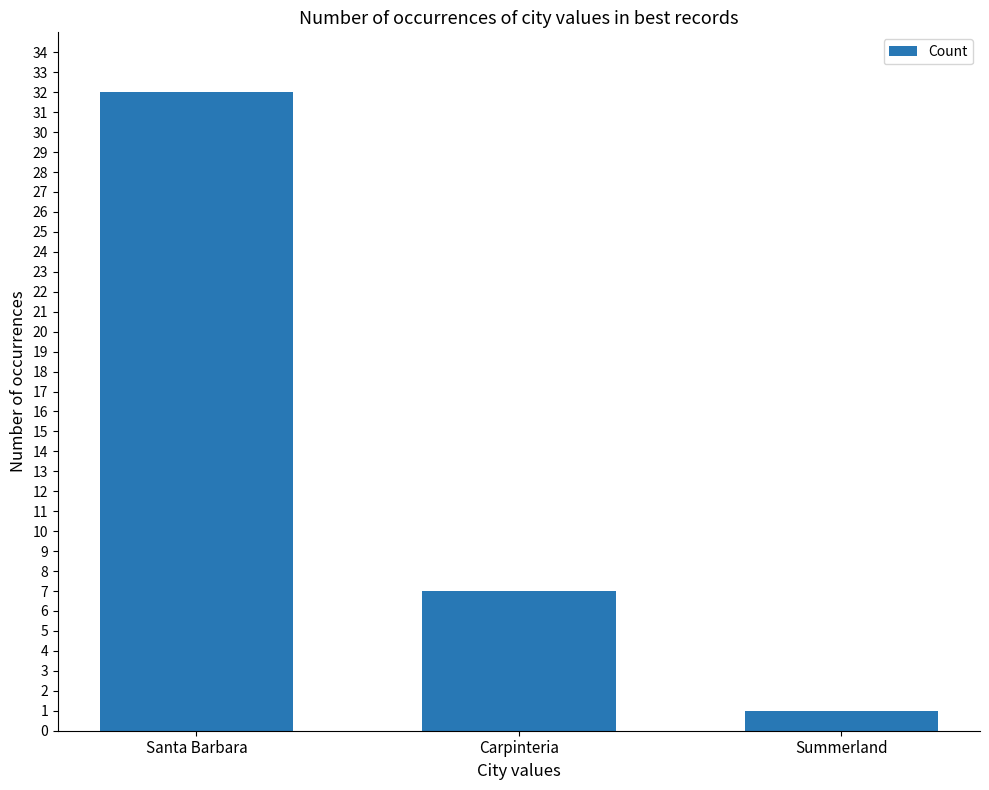

What is the sum of all values?

40